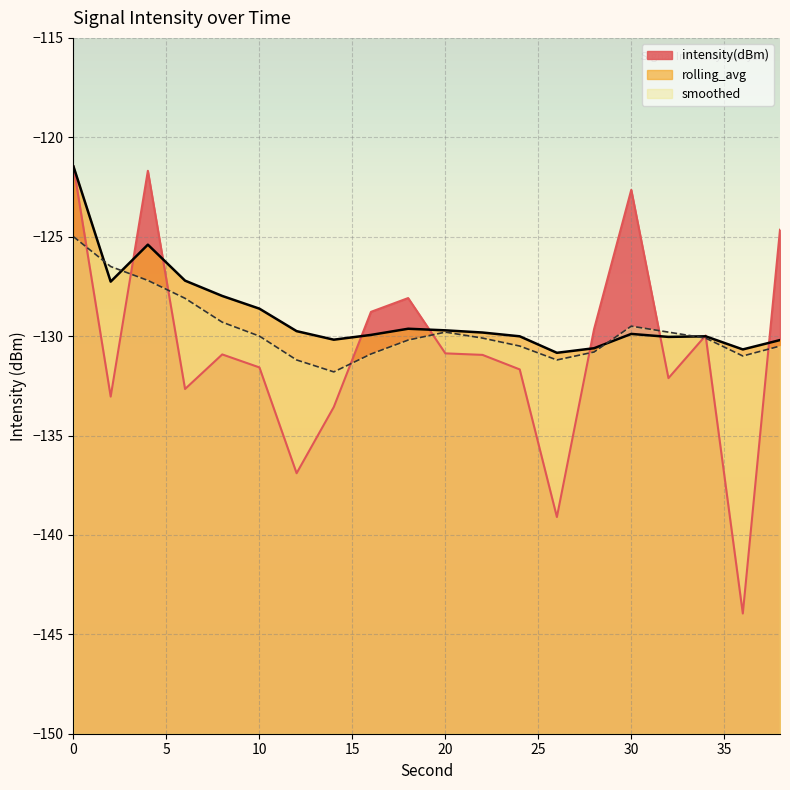

What are all the series names shown in the legend?

intensity(dBm), rolling_avg, smoothed